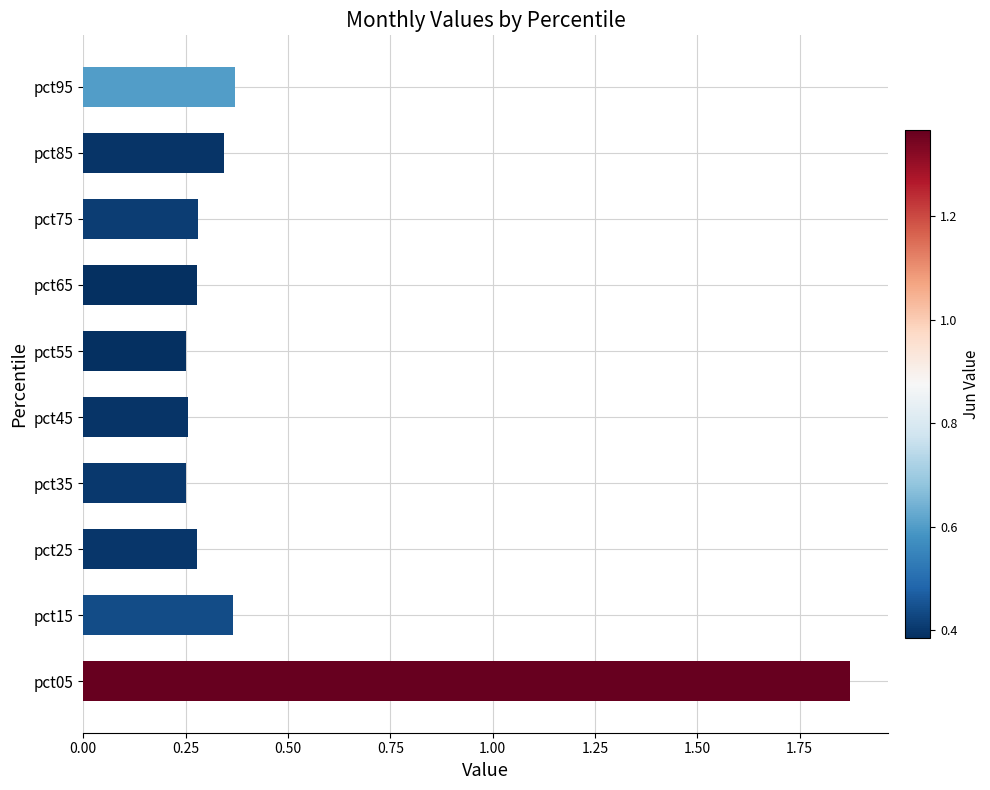

What is the difference between the maximum and minimum values?

1.6